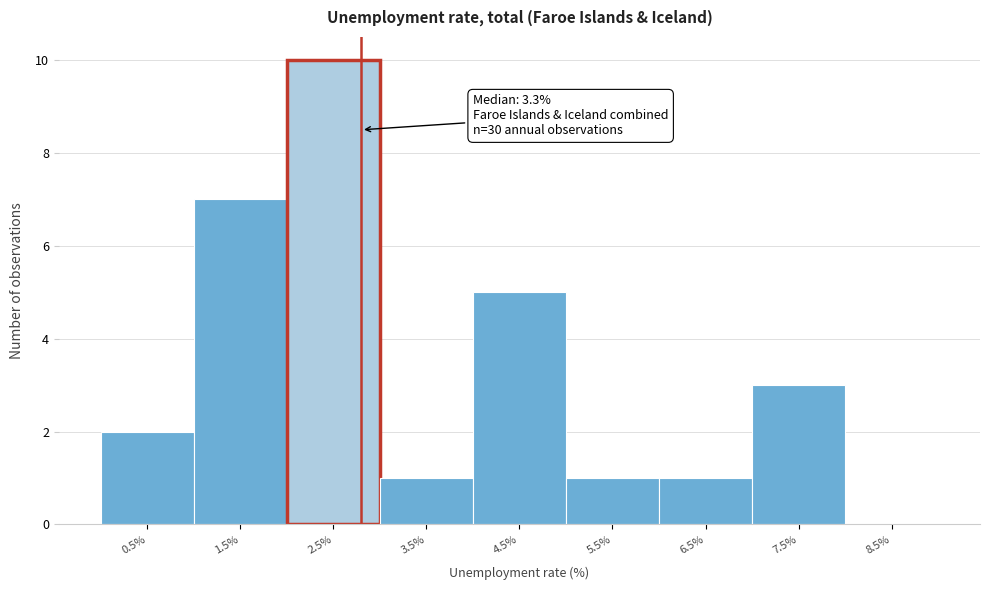

Reading right to left, list all the values displayed in this chart.

8.5%=0	7.5%=3	6.5%=1	5.5%=1	4.5%=5	3.5%=1	2.5%=10	1.5%=7	0.5%=2